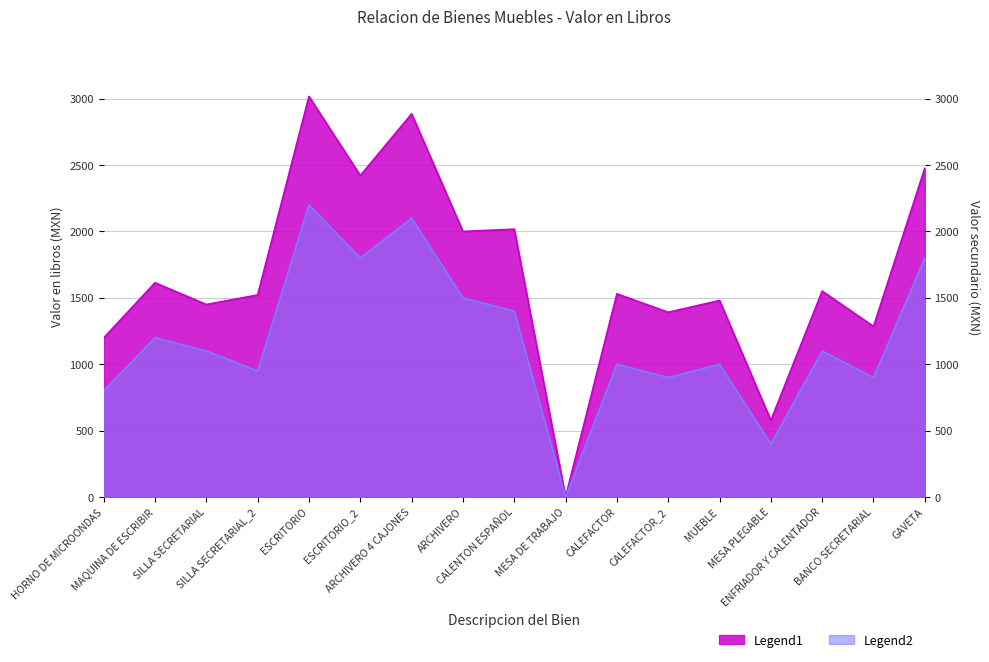

Reading right to left, extract all data points from this chart.

Valor en libros: GAVETA=2476.7	BANCO SECRETARIAL=1284.5	ENFRIADOR Y CALENTADOR=1550.9	MESA PLEGABLE=576.7	MUEBLE=1480.0	CALEFACTOR_2=1391.3	CALEFACTOR=1530.4	MESA DE TRABAJO=1.0	CALENTON ESPAÑOL=2017.4	ARCHIVERO=2000.0	ARCHIVERO 4 CAJONES=2885.6	ESCRITORIO_2=2420.9	ESCRITORIO=3017.2	SILLA SECRETARIAL_2=1521.7	SILLA SECRETARIAL=1450.0	MAQUINA DE ESCRIBIR=1613.9	HORNO DE MICROONDAS=1198.3
Valor secundario: GAVETA=1800.0	BANCO SECRETARIAL=900.0	ENFRIADOR Y CALENTADOR=1100.0	MESA PLEGABLE=400.0	MUEBLE=1000.0	CALEFACTOR_2=900.0	CALEFACTOR=1000.0	MESA DE TRABAJO=0.5	CALENTON ESPAÑOL=1400.0	ARCHIVERO=1500.0	ARCHIVERO 4 CAJONES=2100.0	ESCRITORIO_2=1800.0	ESCRITORIO=2200.0	SILLA SECRETARIAL_2=950.0	SILLA SECRETARIAL=1100.0	MAQUINA DE ESCRIBIR=1200.0	HORNO DE MICROONDAS=800.0